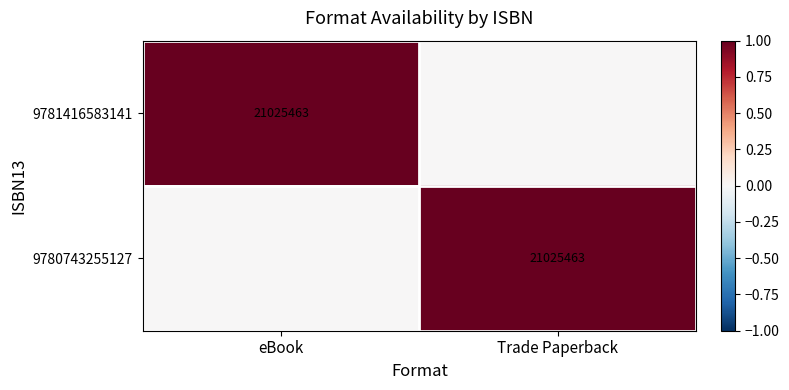

True or false: 9780743255127 has a value of 21025463 at Trade Paperback.

True